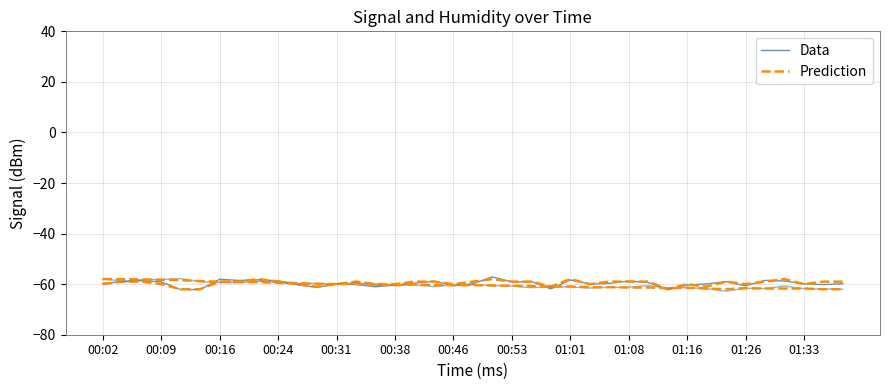

Is it true that Data equals -40.7 at 00:09?

False